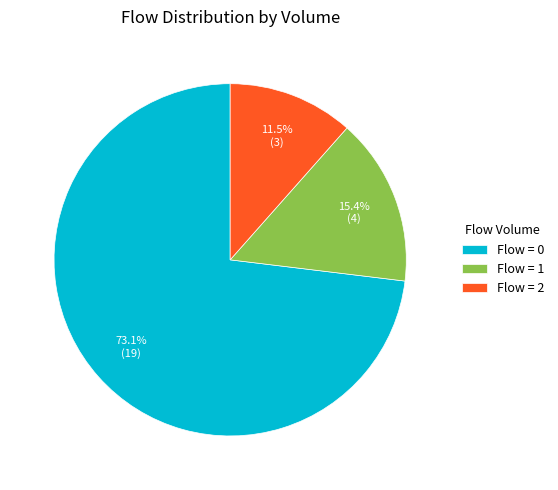

Rank the categories by value from lowest to highest.

Flow = 2, Flow = 1, Flow = 0